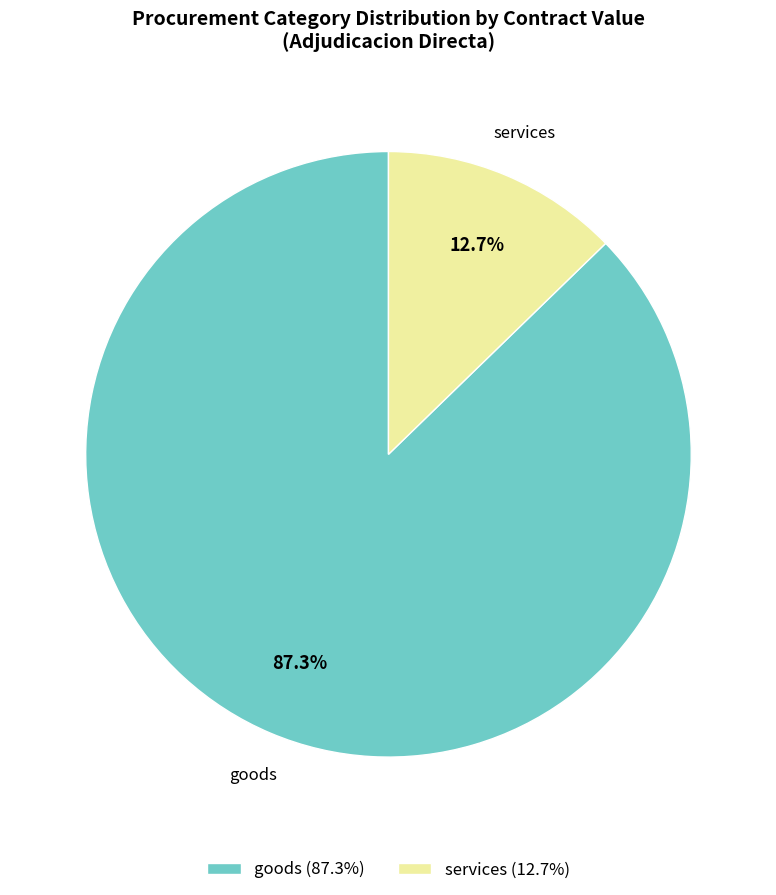

Combined, what portion of the pie is services and goods?

100.0%